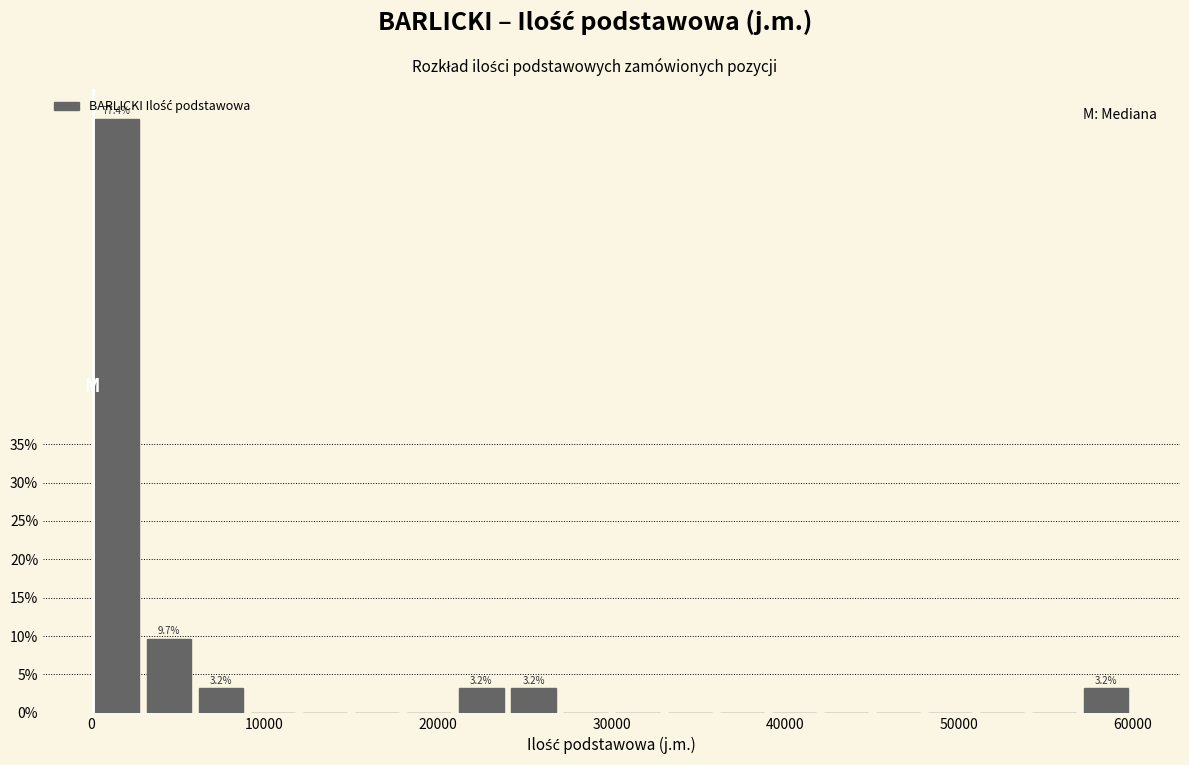

Read against the x-axis, roughly where is the centre of the tallest bar?

2000